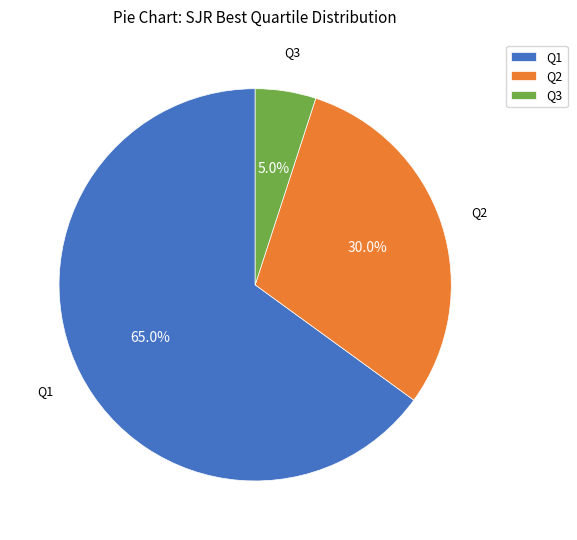

Is the sum of Q2 and Q1 greater than half?

Yes